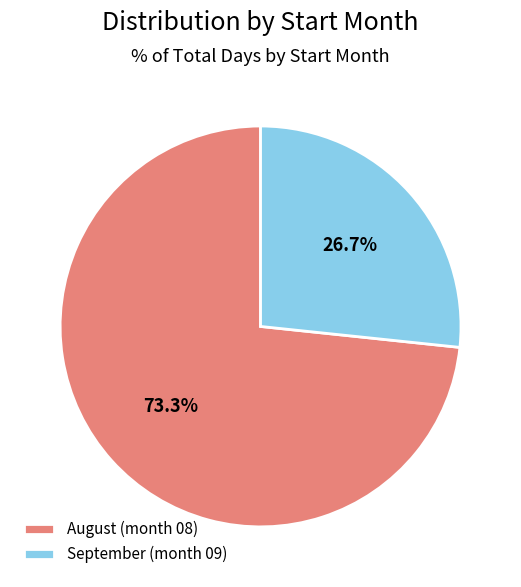

How many slices are in this pie chart?

2